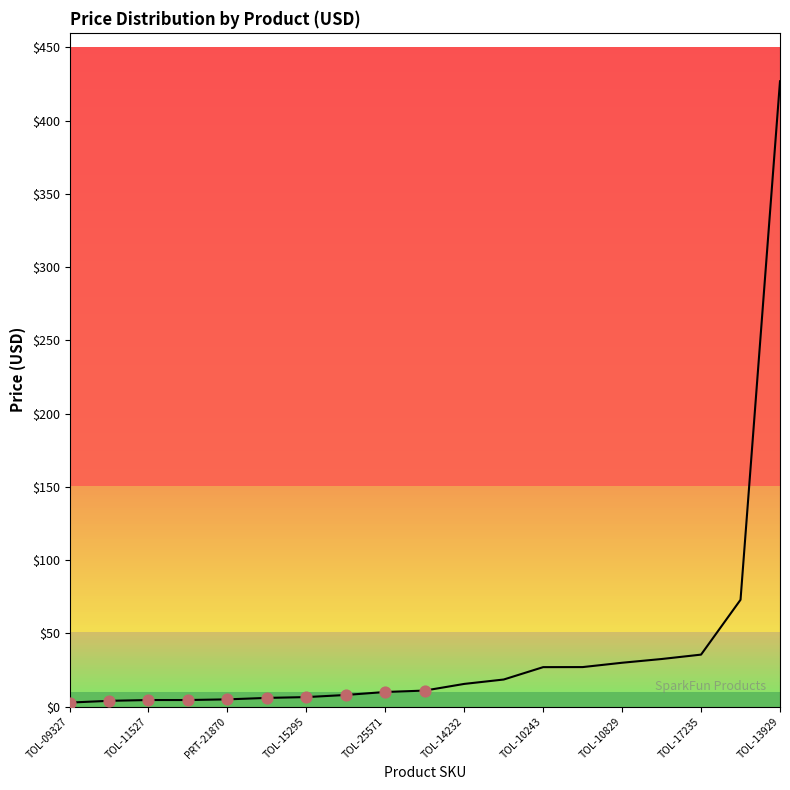

What is the difference between the maximum and minimum values?

424.2